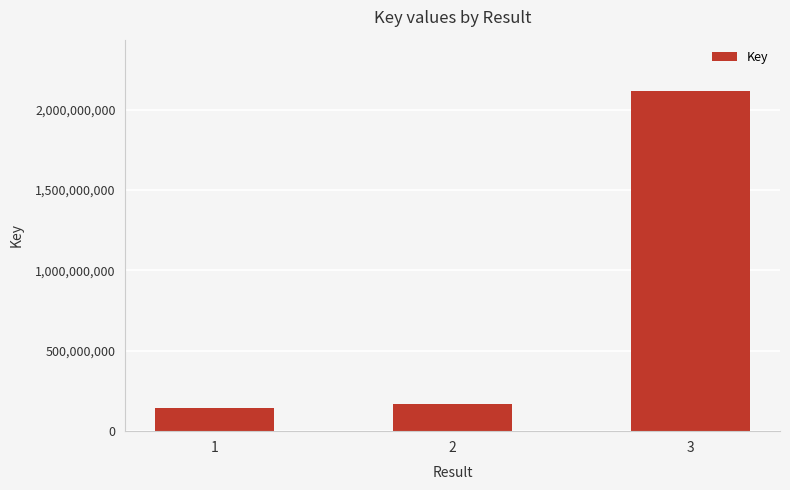

What is the change in value from 1 to 3?

+1971257249